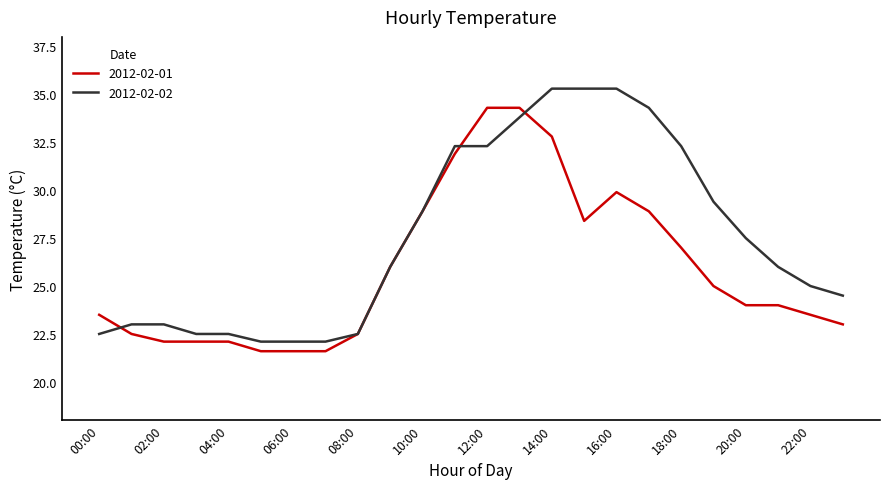

Which series has the widest spread of values?

2012-02-02